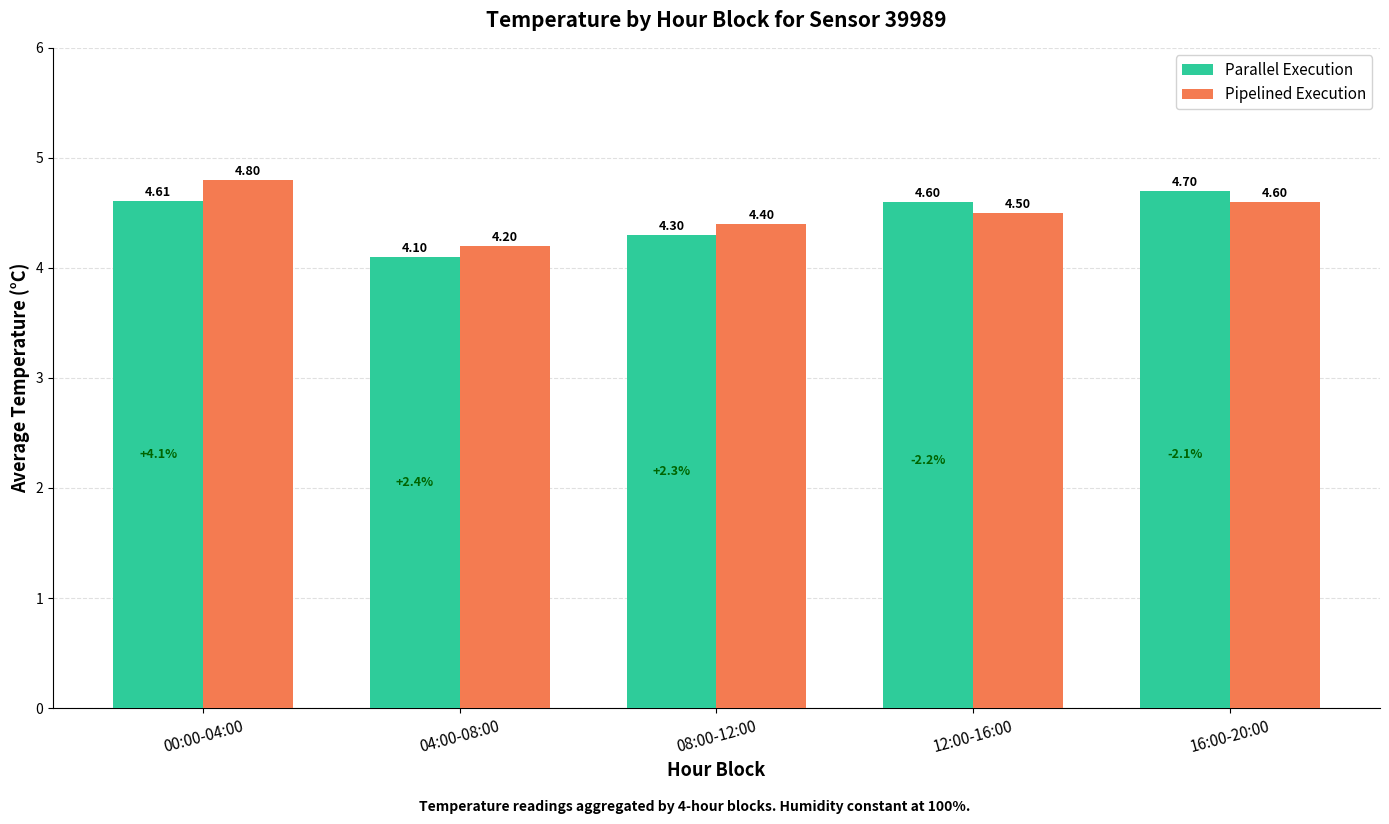

What is the label of the 2nd bar from the right?

12:00-16:00